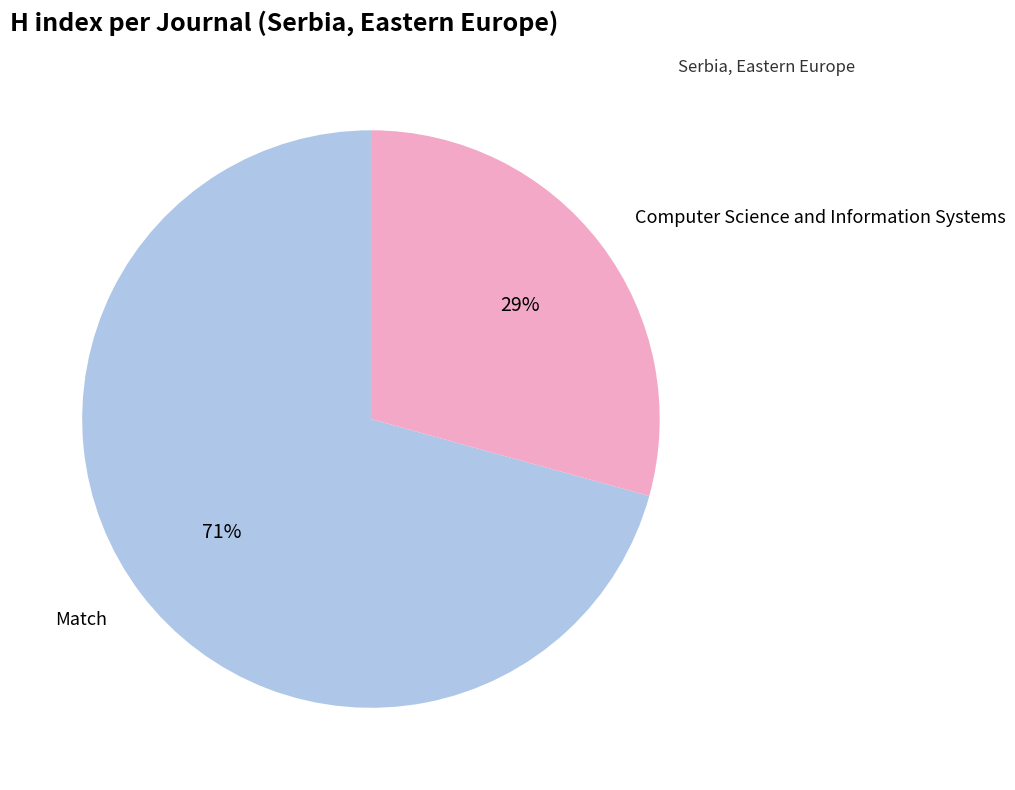

To the nearest percent, what portion does Computer Science and Information Systems represent?

29%